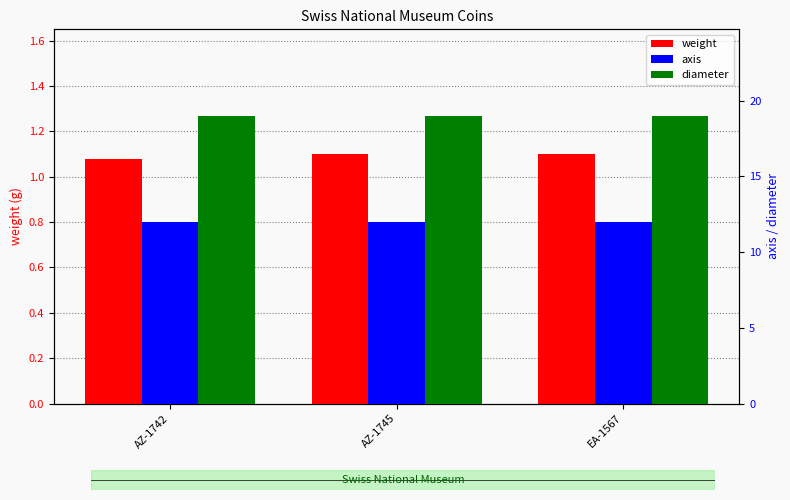

Rank the categories by diameter value from highest to lowest.

AZ-1742, AZ-1745, EA-1567